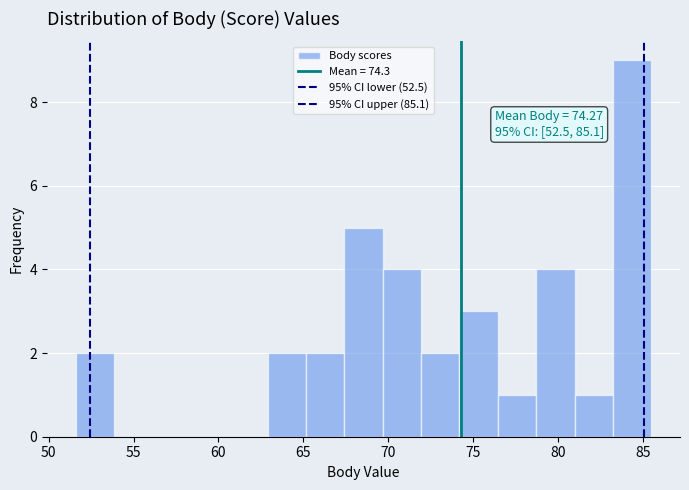

Which range on the x-axis has the tallest bar?

83.0 to 85.5